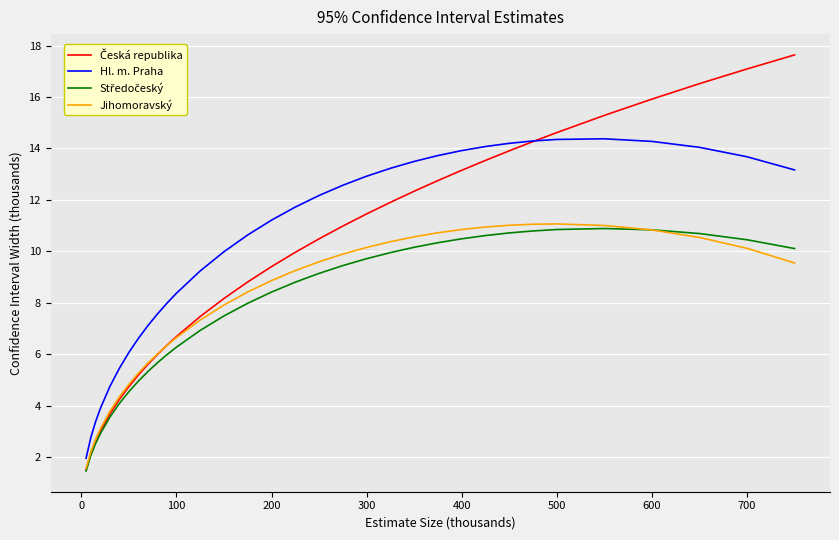

True or false: Hl. m. Praha and Jihomoravský intersect in this chart.

False